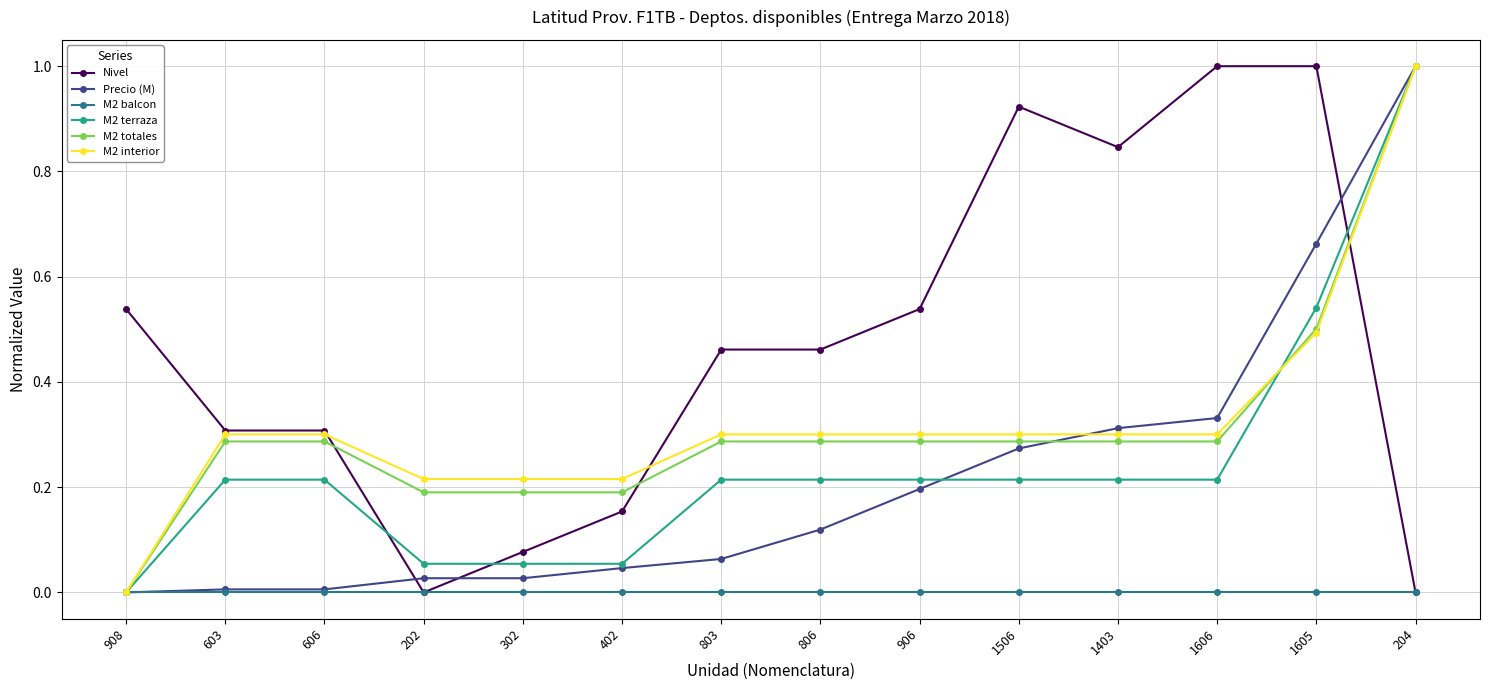

How many times do Nivel and Precio (M) cross each other?

3